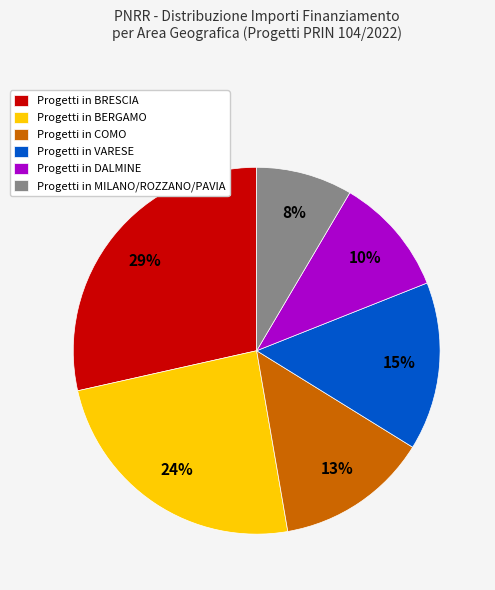

To the nearest percent, what is the average slice percentage?

17%